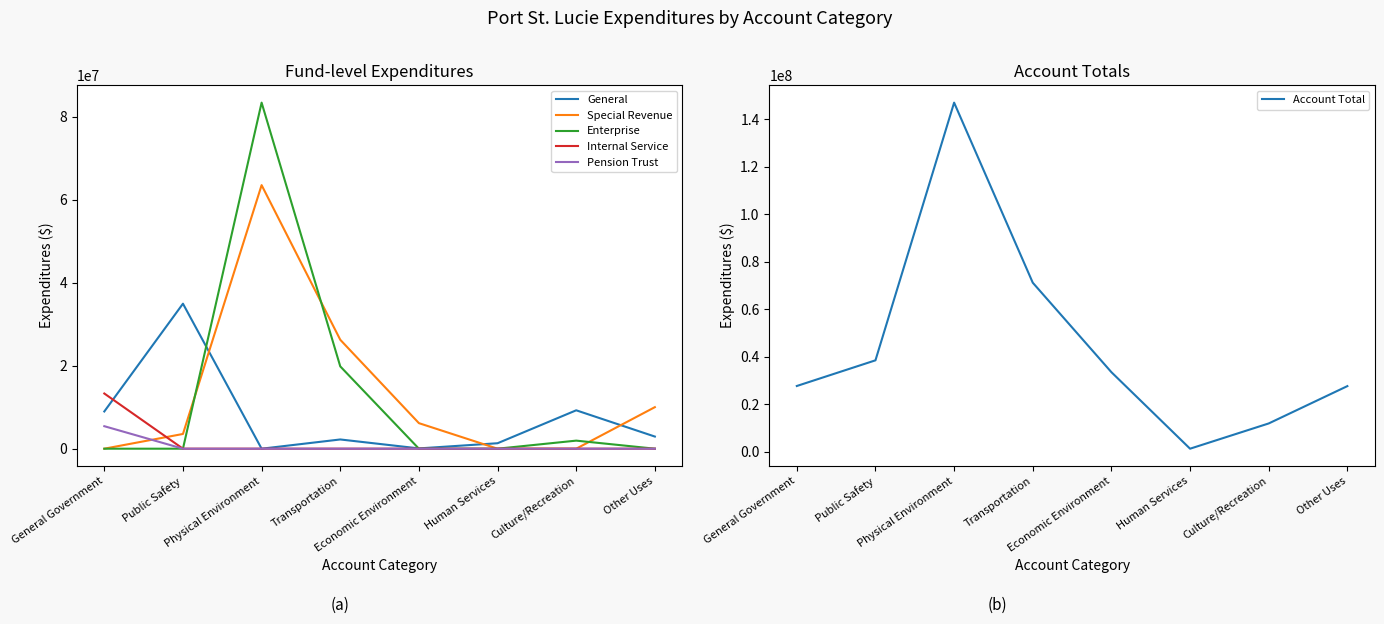

Reading right to left, list all the values displayed in this chart.

General: Other Uses=2925776	Culture/Recreation=9252091	Human Services=1316077	Economic Environment=68297	Transportation=2224442	Physical Environment=0	Public Safety=34943875	General Government=8971291
Special Revenue: Other Uses=10008607	Culture/Recreation=0	Human Services=0	Economic Environment=6155639	Transportation=26250684	Physical Environment=63513580	Public Safety=3550884	General Government=0
Enterprise: Other Uses=321	Culture/Recreation=1943371	Human Services=0	Economic Environment=0	Transportation=19837006	Physical Environment=83391543	Public Safety=0	General Government=0
Internal Service: Other Uses=0	Culture/Recreation=0	Human Services=0	Economic Environment=0	Transportation=0	Physical Environment=0	Public Safety=0	General Government=13300959
Pension Trust: Other Uses=0	Culture/Recreation=0	Human Services=0	Economic Environment=0	Transportation=0	Physical Environment=0	Public Safety=0	General Government=5421981
Account Total: Other Uses=27641503	Culture/Recreation=11938479	Human Services=1316077	Economic Environment=33507523	Transportation=71151531	Physical Environment=146905123	Public Safety=38494759	General Government=27694231